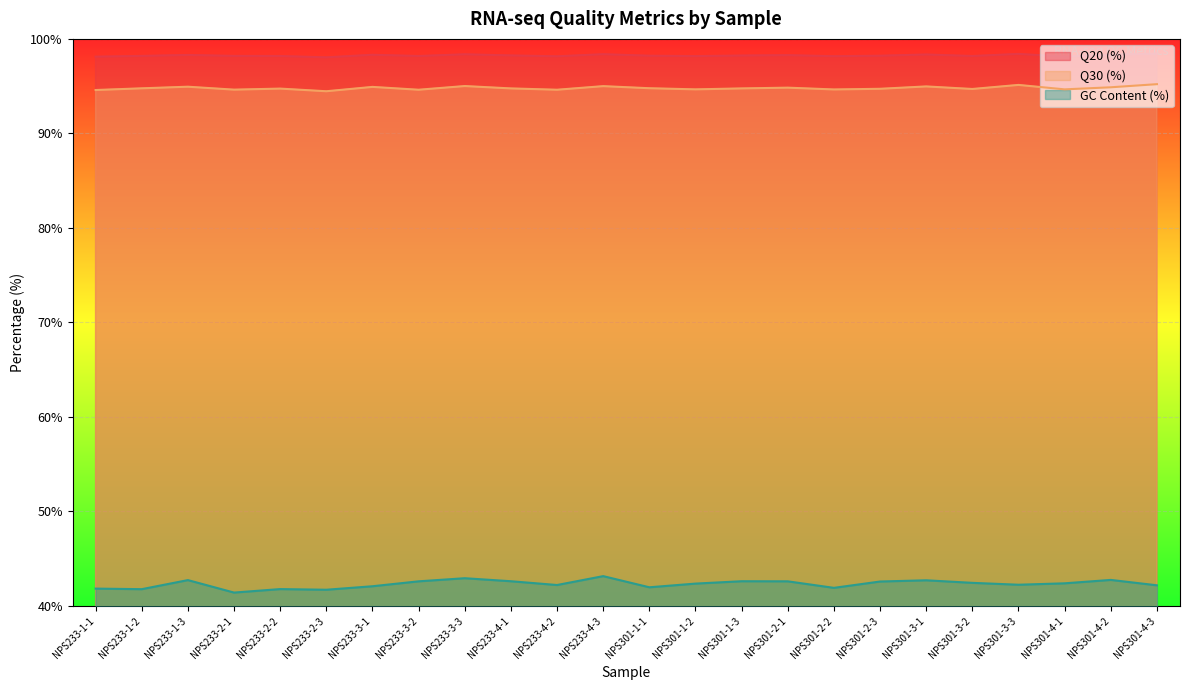

The value of Q20 (%) at NPS233-3-1 is 98.3. True or false?

True